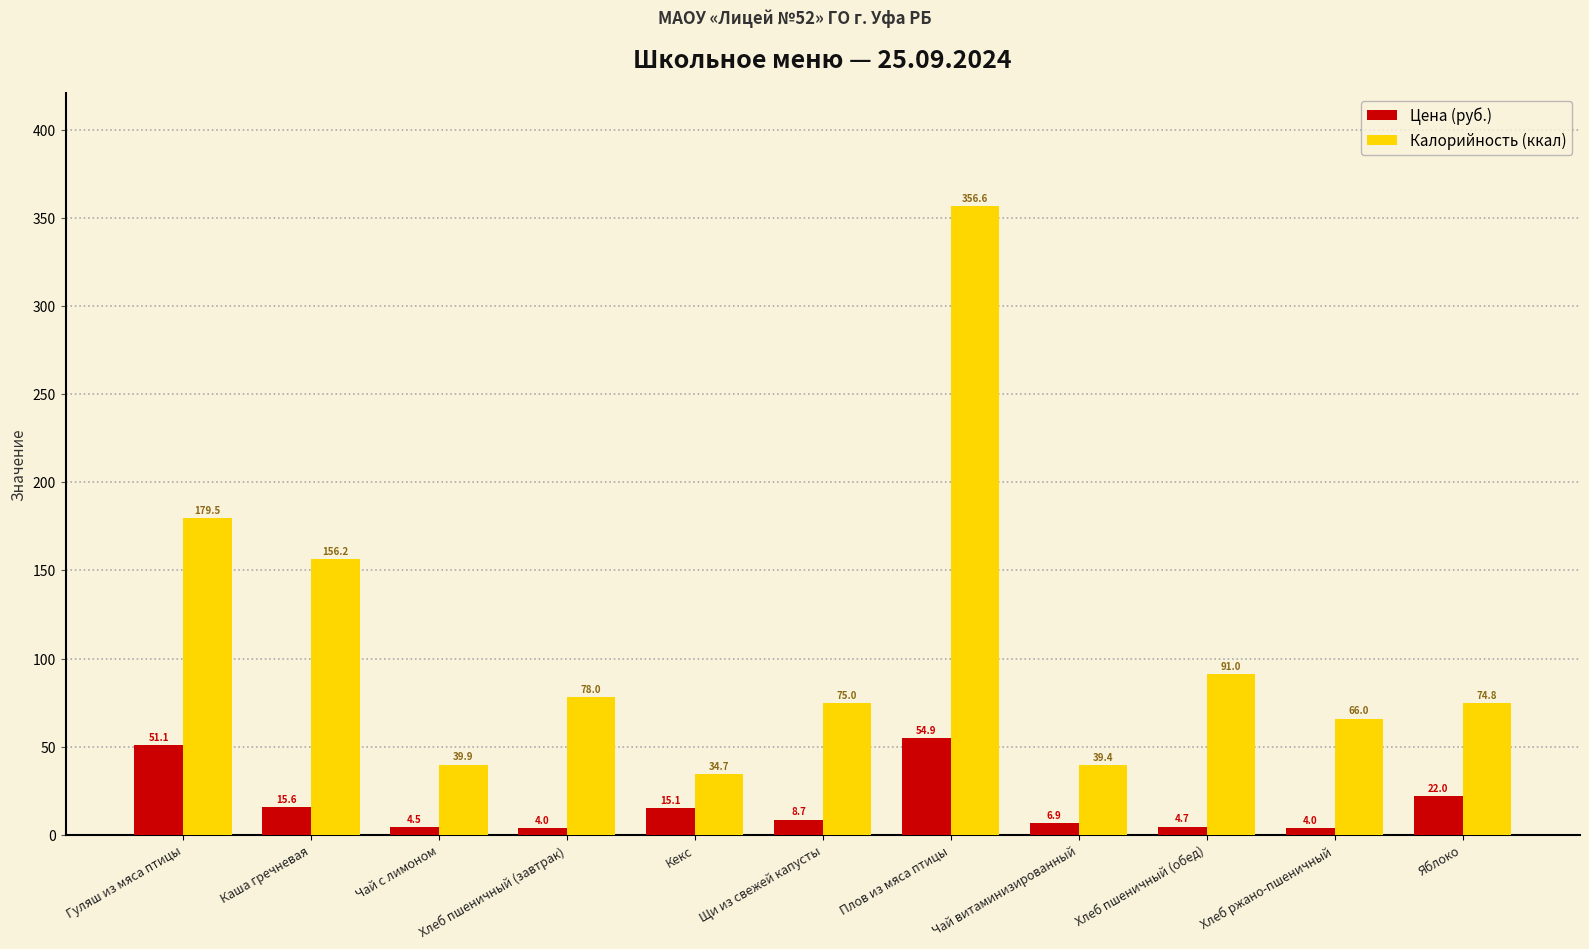

At how many categories does at least one series exceed 164?

2